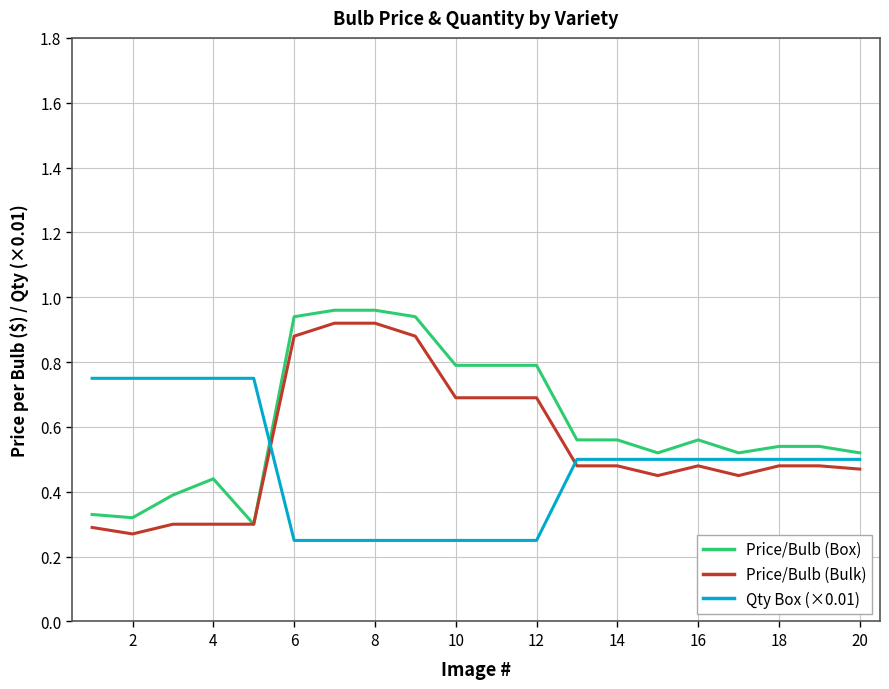

True or false: Qty Box (×0.01) and Price/Bulb (Box) intersect in this chart.

True